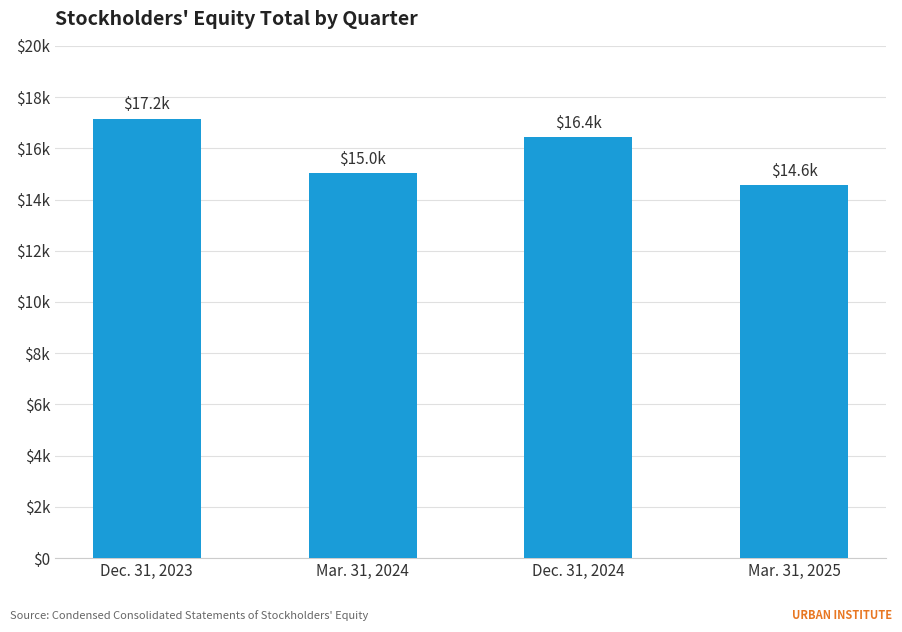

Does the chart contain any negative values?

No